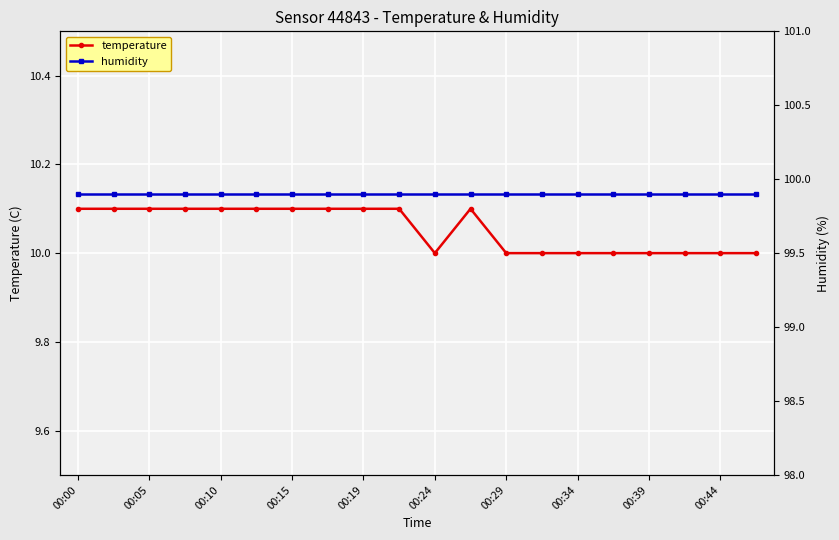

Reading left to right, list all the values displayed in this chart.

temperature: 10.1	10.1	10.1	10.1	10.1	10.1	10.1	10.1	10.1	10.1	10.0	10.1	10.0	10.0	10.0	10.0	10.0	10.0	10.0	10.0
humidity: 99.9	99.9	99.9	99.9	99.9	99.9	99.9	99.9	99.9	99.9	99.9	99.9	99.9	99.9	99.9	99.9	99.9	99.9	99.9	99.9